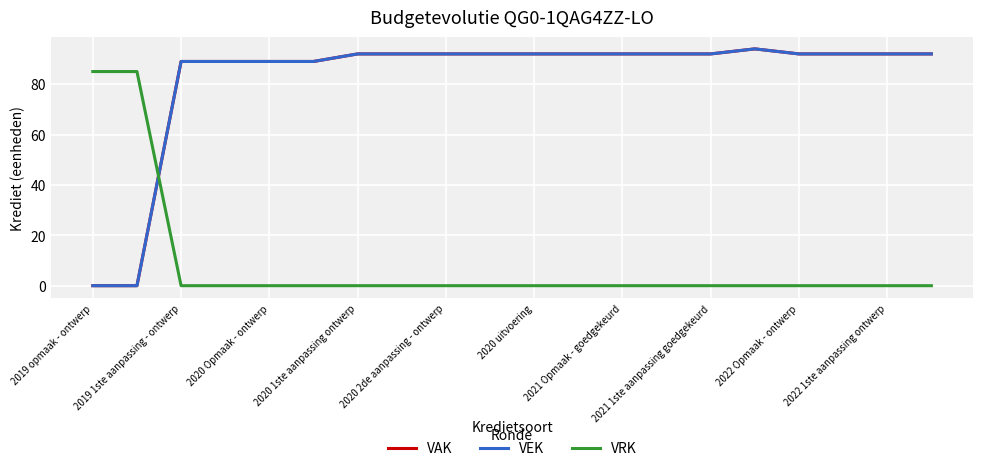

At which label does VEK first exceed 92?

15